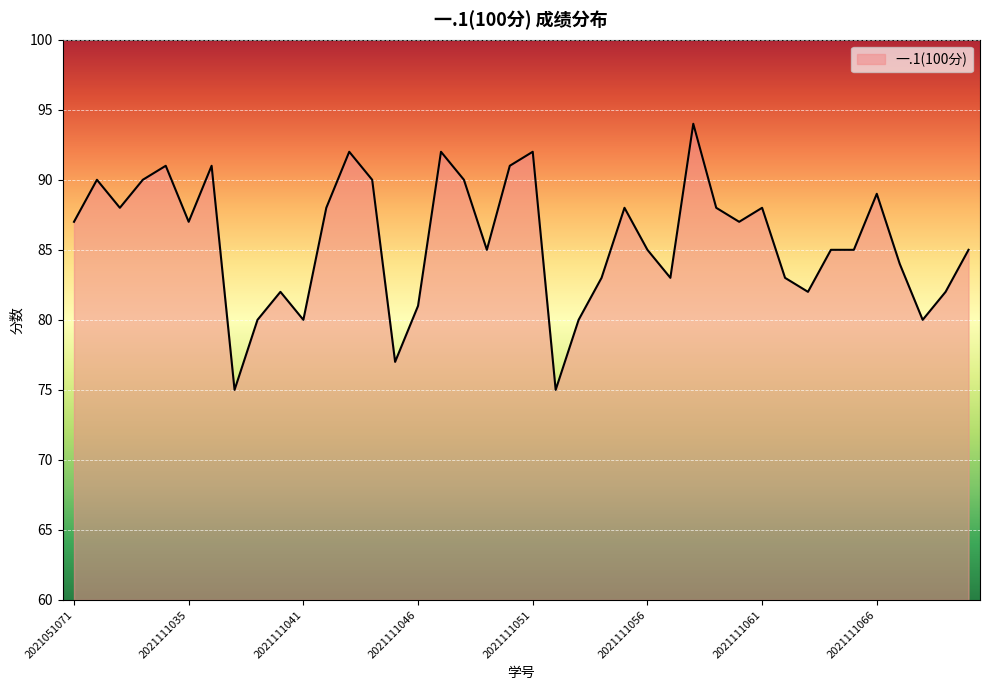

What is the difference between the maximum and minimum values?

19